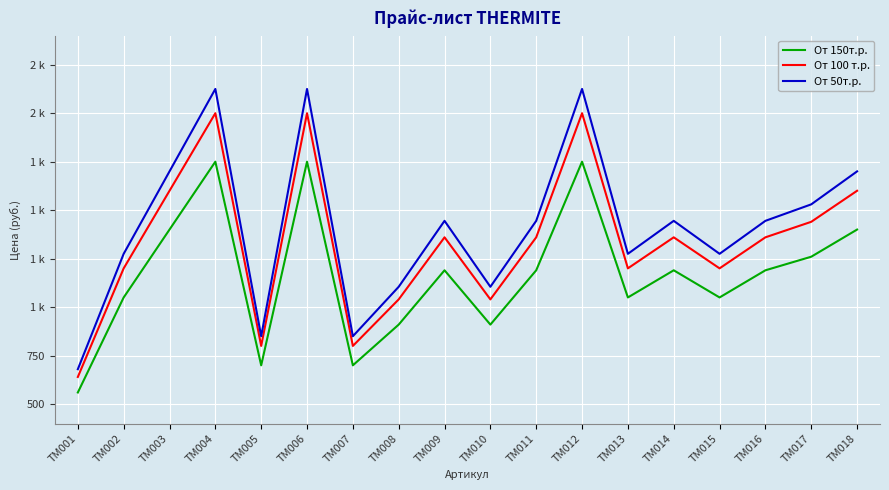

Does the chart display data point markers on the line(s)?

No